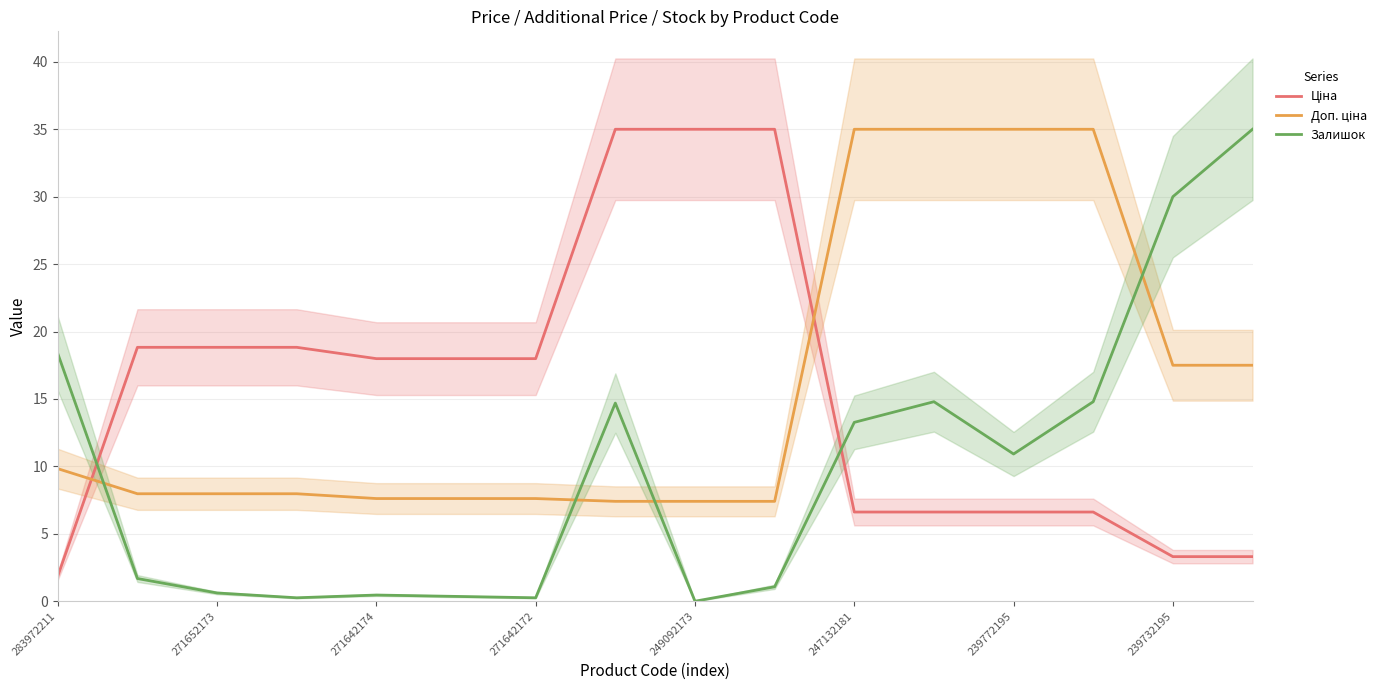

The value of Залишок at 249092173 is 0.0. True or false?

True